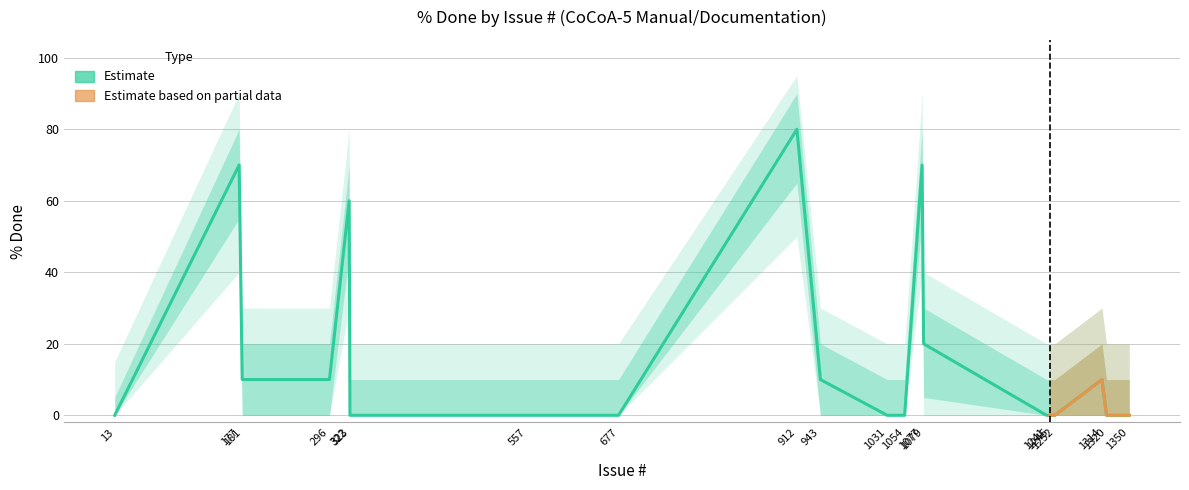

Which category has the highest value across all series?

912